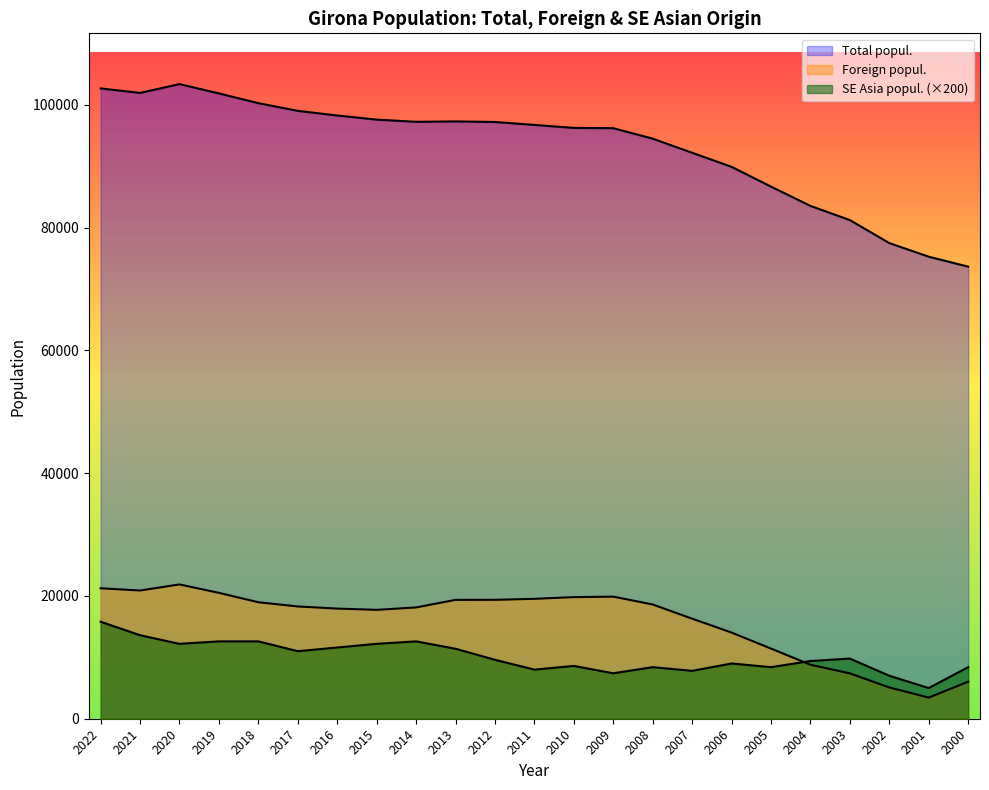

True or false: Foreign popul. has a value of 8795 at 2004.

True